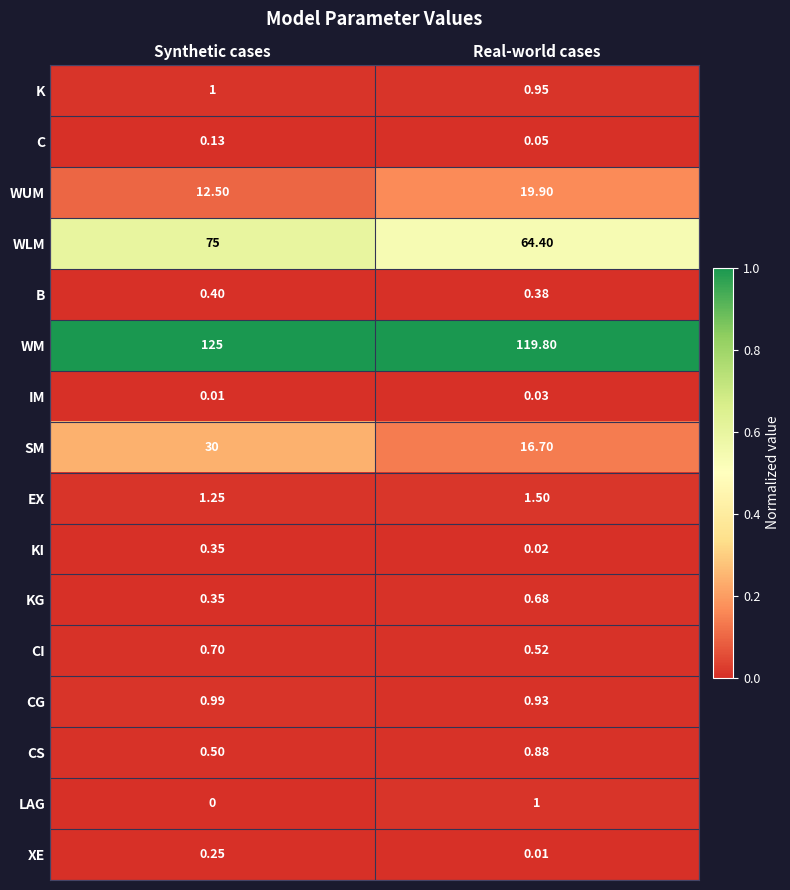

How many categories are shown in the chart?

2